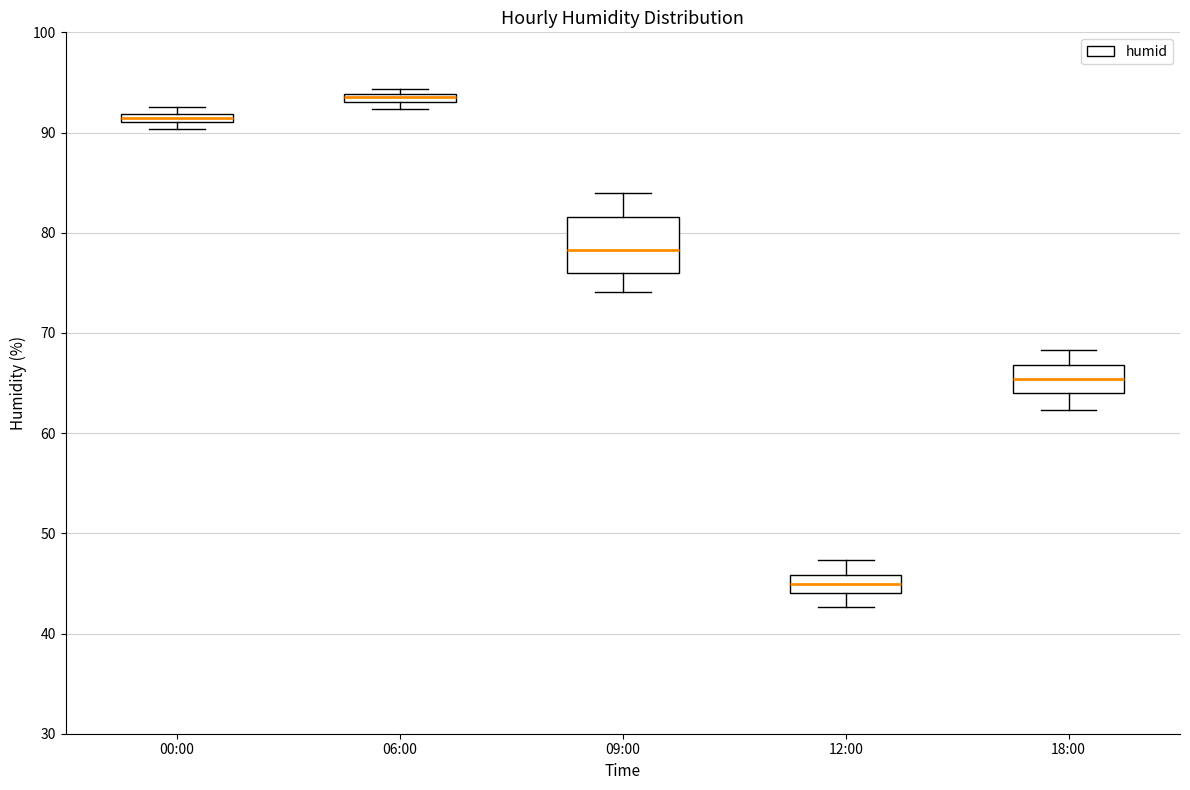

Which box is the tallest, from its lower edge to its upper edge?

09:00